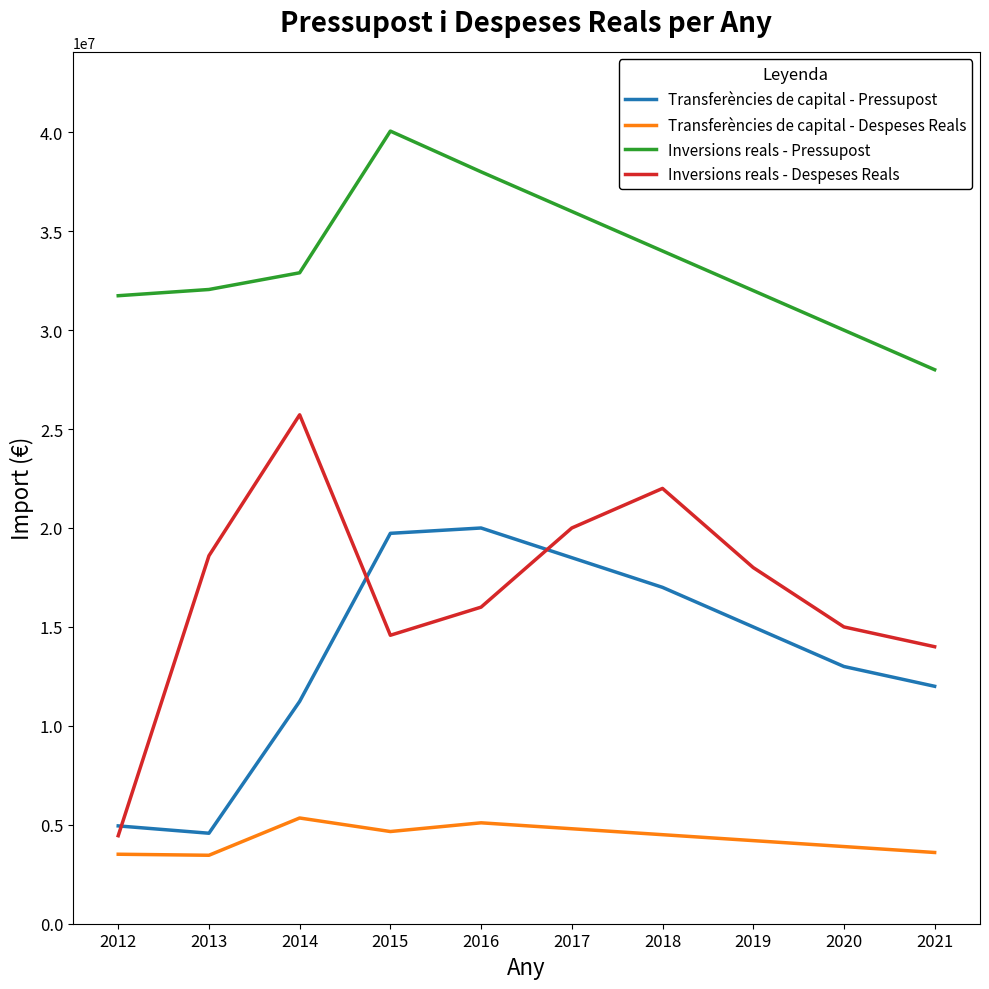

At how many categories does at least one series exceed 36627744?

2